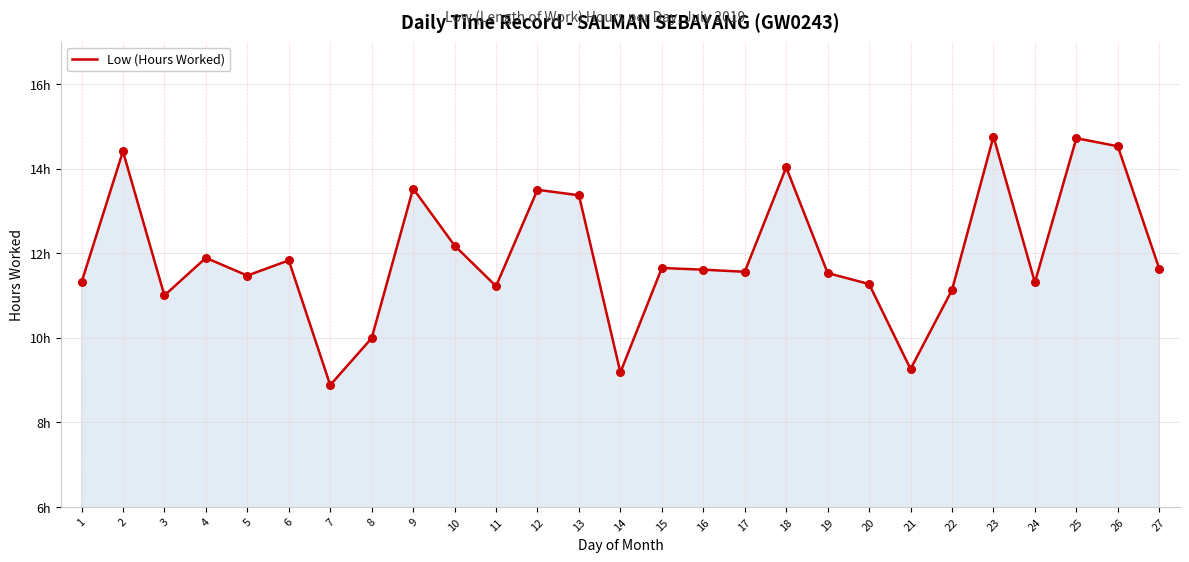

Is this an area chart (filled region under the line)?

Yes